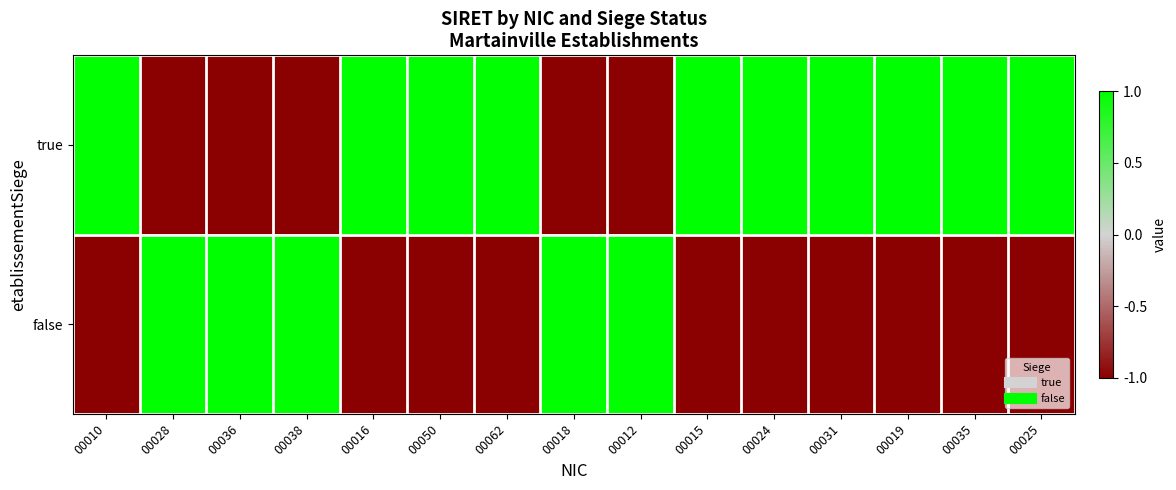

Reading left to right, list all the values displayed in this chart.

true: 00010=1	00028=-1	00036=-1	00038=-1	00016=1	00050=1	00062=1	00018=-1	00012=-1	00015=1	00024=1	00031=1	00019=1	00035=1	00025=1
false: 00010=-1	00028=1	00036=1	00038=1	00016=-1	00050=-1	00062=-1	00018=1	00012=1	00015=-1	00024=-1	00031=-1	00019=-1	00035=-1	00025=-1